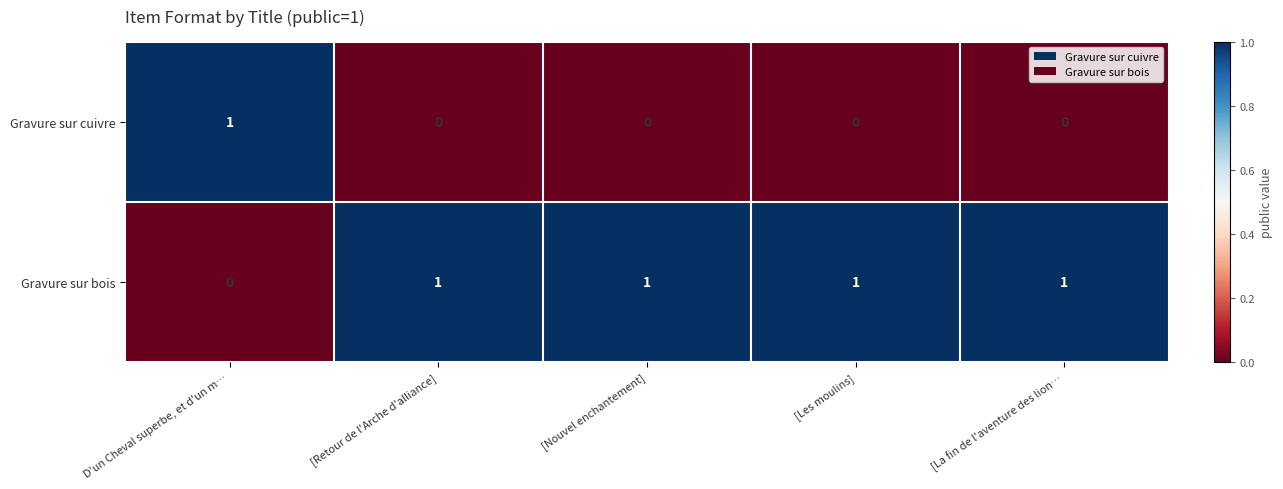

At how many categories does at least one series exceed 0?

5